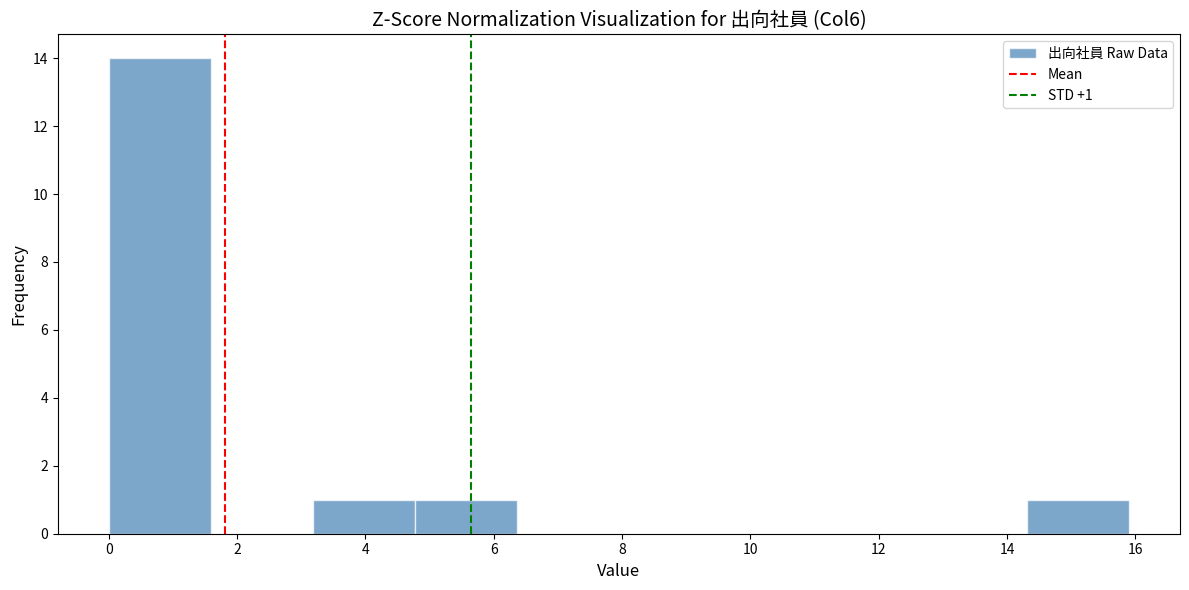

Which range on the x-axis has the tallest bar?

0.0 to 1.6